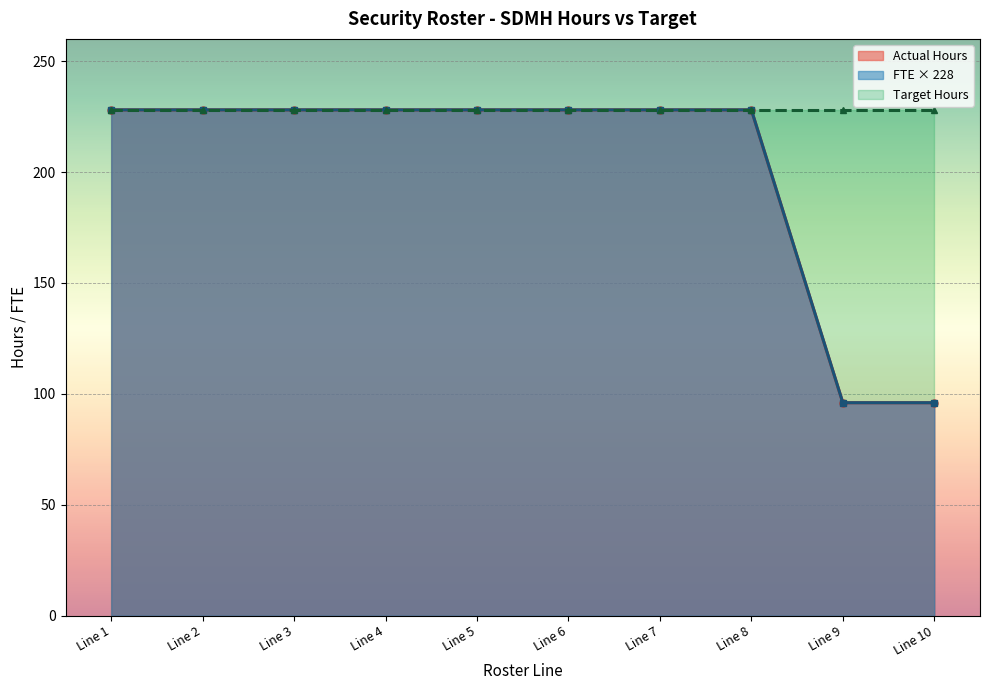

True or false: FTE and Actual Hours cross at least once.

False